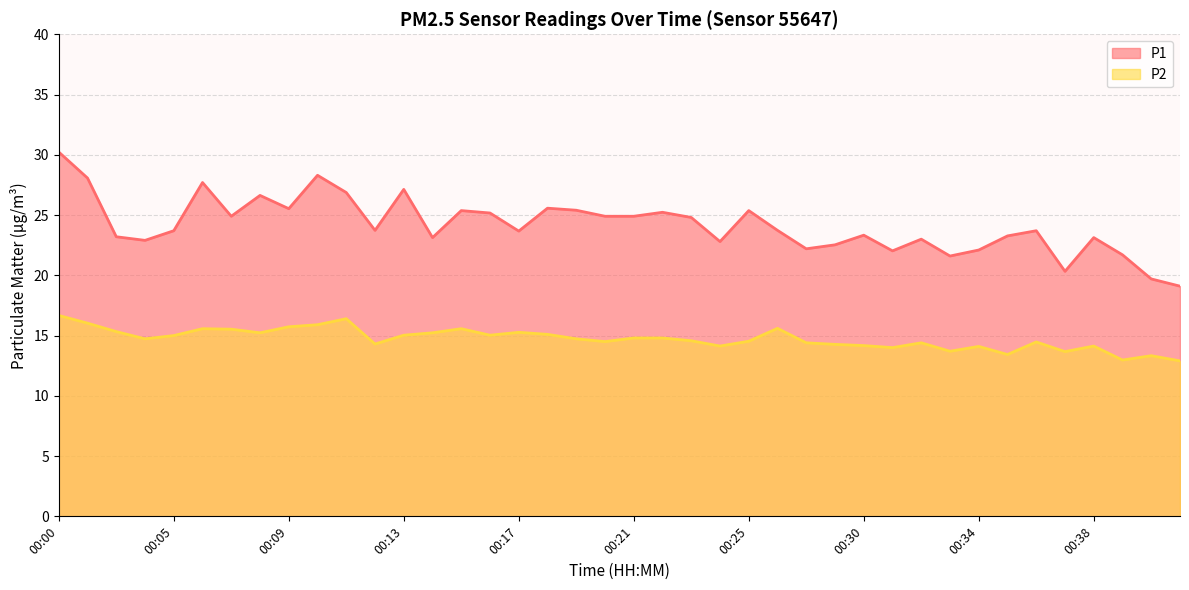

List the series in order of their overall mean, highest first.

P1, P2